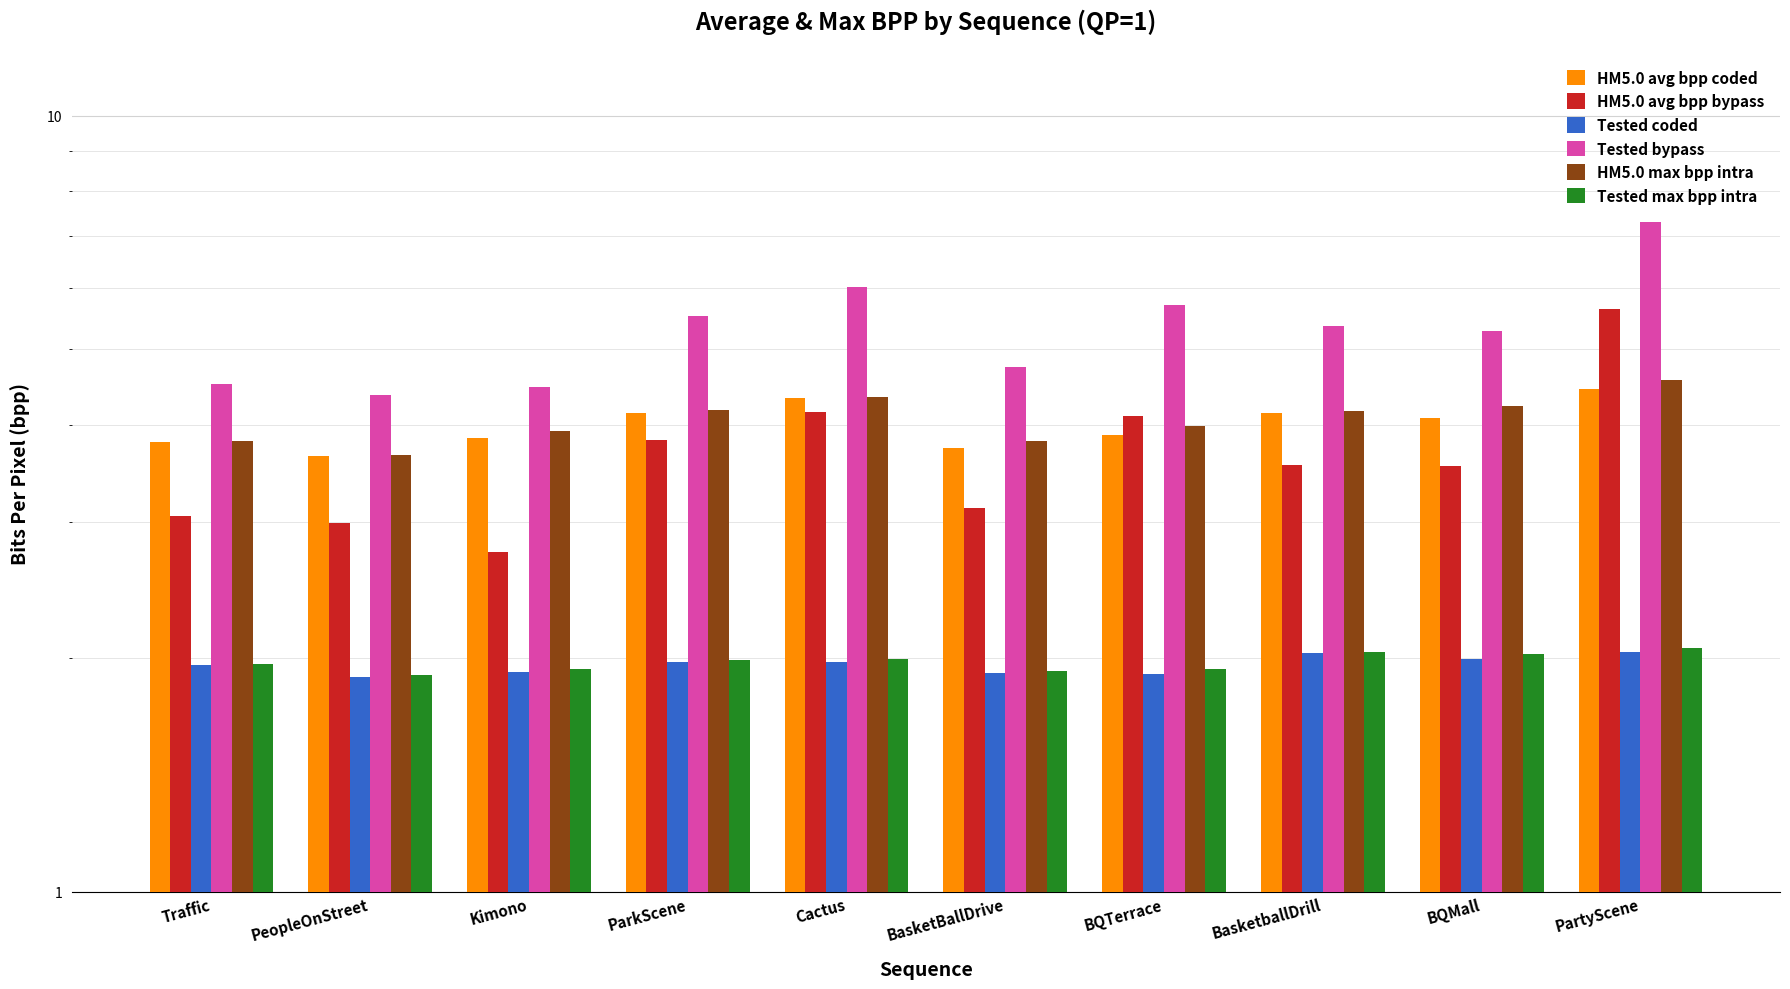

Is the value of HM5.0 max bpp intra at PartyScene greater than the value of HM5.0 avg bpp bypass at BQMall?

Yes